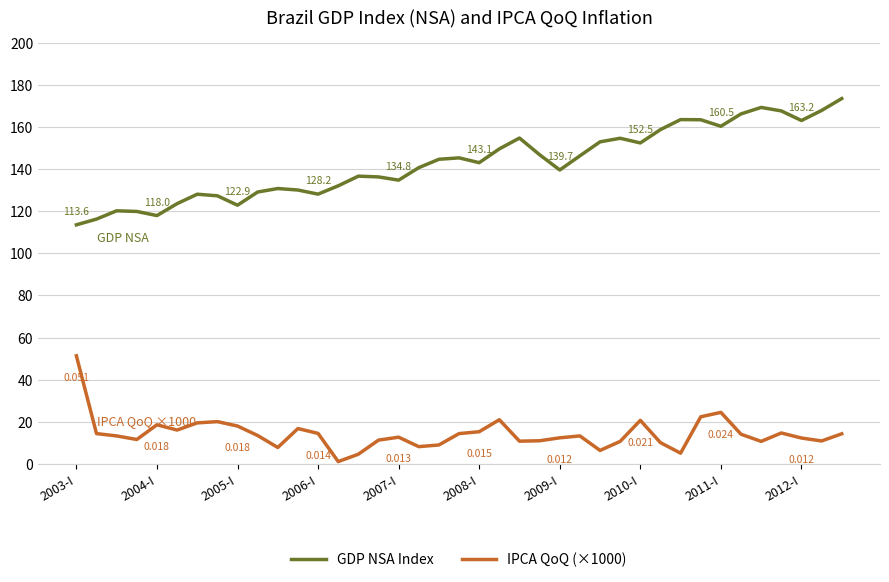

In IPCA QoQ (×1000), how many points are higher than both neighbors (excluding endpoints)?

9